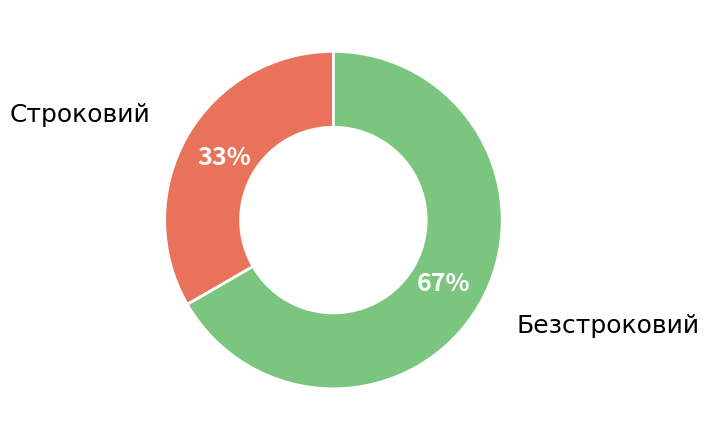

The Строковий slice represents 23% of the pie. True or false?

False